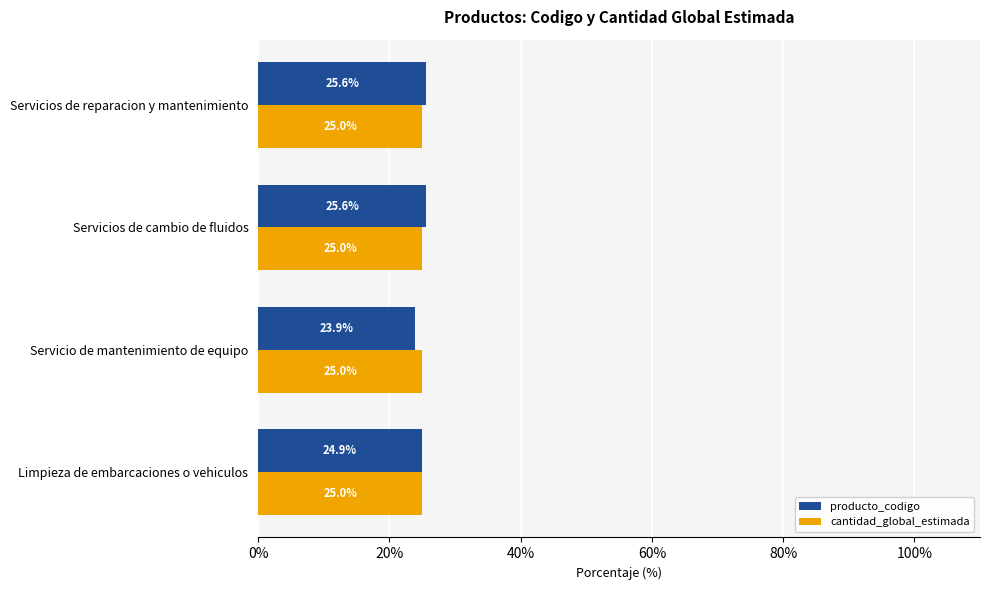

True or false: producto_codigo has a value of 41.0 at Servicios de cambio de fluidos.

False